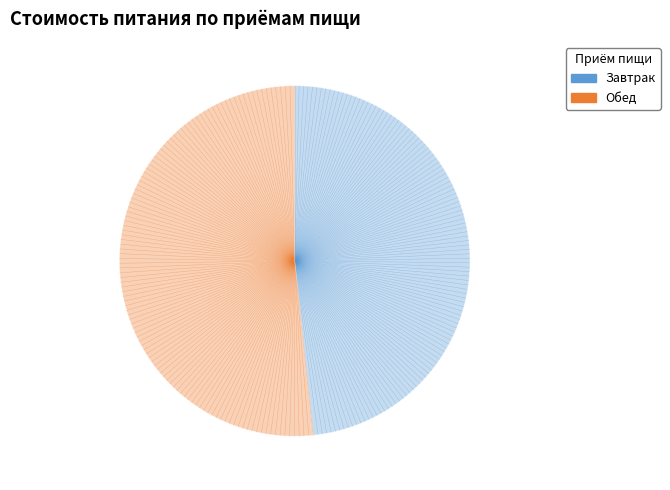

Between Обед and Завтрак, which is larger?

Обед